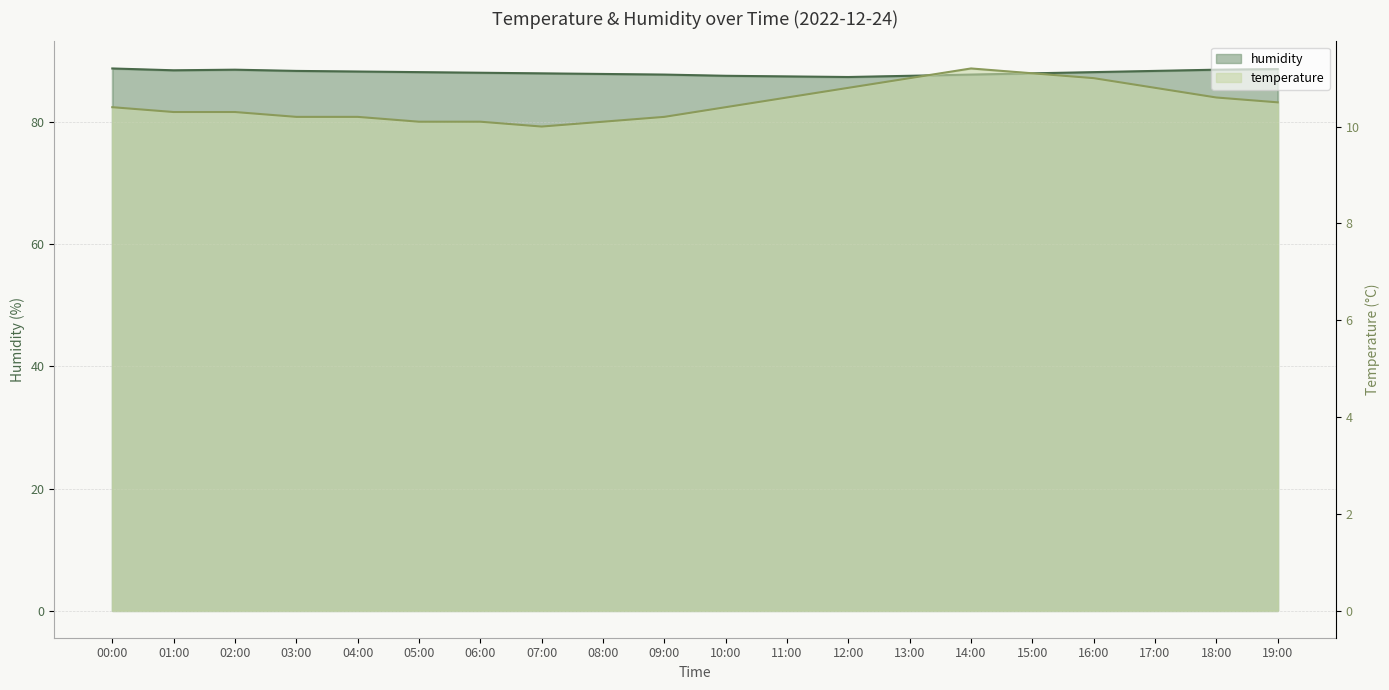

How many lines are shown in the chart?

2